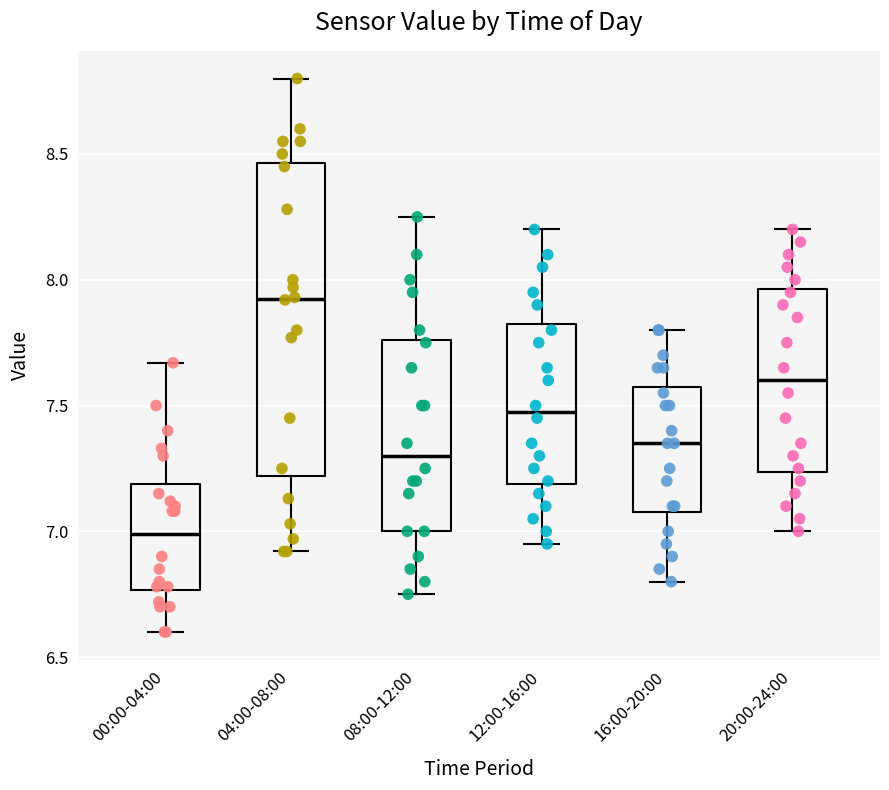

Where does the median line of the box for 16:00-20:00 sit on the y-axis? The values are not printed on the chart, so give them approximately, as read against the axis.

7.35